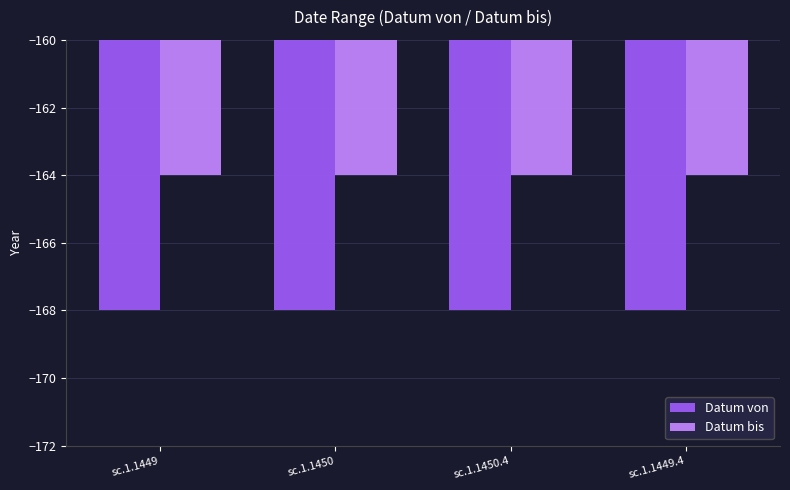

The value of Datum bis at sc.1.1450 is -238. True or false?

False